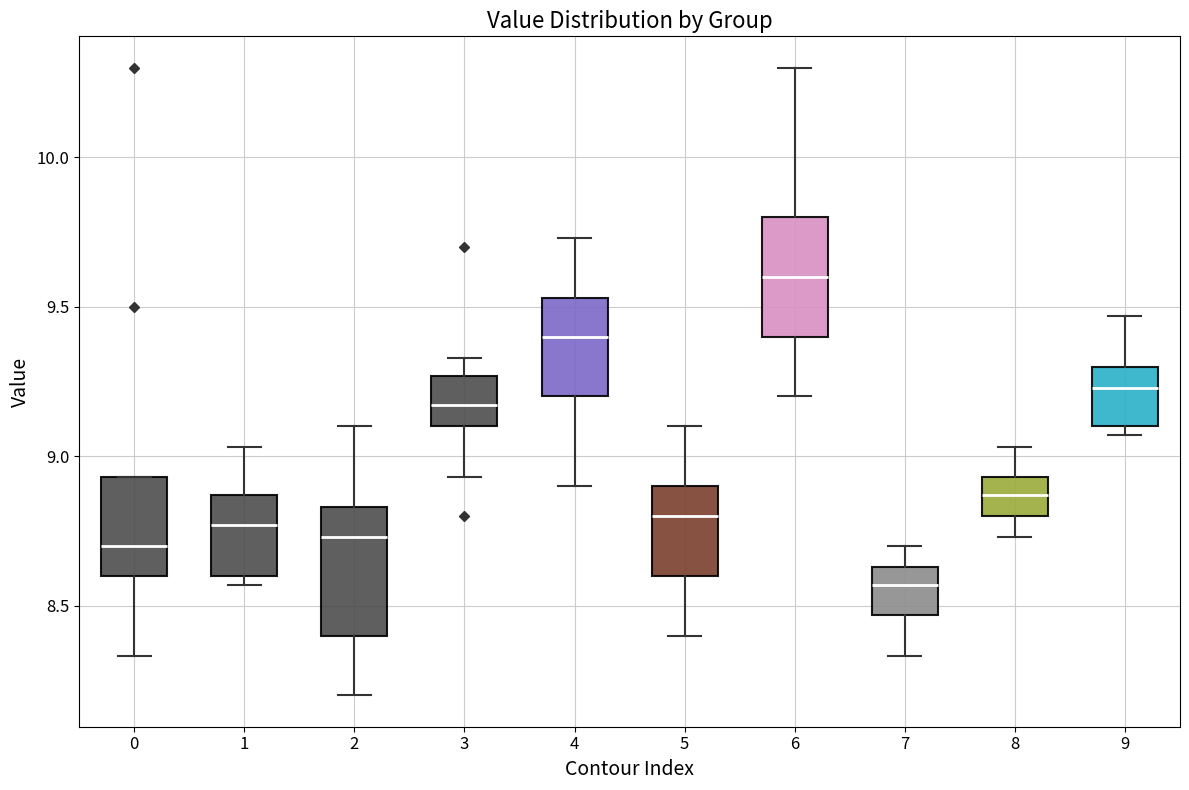

Reading left to right, read every box against the y-axis: the position of its median line, the range the box covers, and the ends of its whiskers. The values are not printed on the chart, so give them approximately, as read against the axis.

0: median 8.70, box 8.60 to 8.95, whiskers 8.35 to 8.95
1: median 8.75, box 8.60 to 8.85, whiskers 8.55 to 9.05
2: median 8.75, box 8.40 to 8.85, whiskers 8.20 to 9.10
3: median 9.15, box 9.10 to 9.25, whiskers 8.95 to 9.35
4: median 9.40, box 9.20 to 9.55, whiskers 8.90 to 9.75
5: median 8.80, box 8.60 to 8.90, whiskers 8.40 to 9.10
6: median 9.60, box 9.40 to 9.80, whiskers 9.20 to 10.30
7: median 8.55, box 8.45 to 8.65, whiskers 8.35 to 8.70
8: median 8.85, box 8.80 to 8.95, whiskers 8.75 to 9.05
9: median 9.25, box 9.10 to 9.30, whiskers 9.05 to 9.45